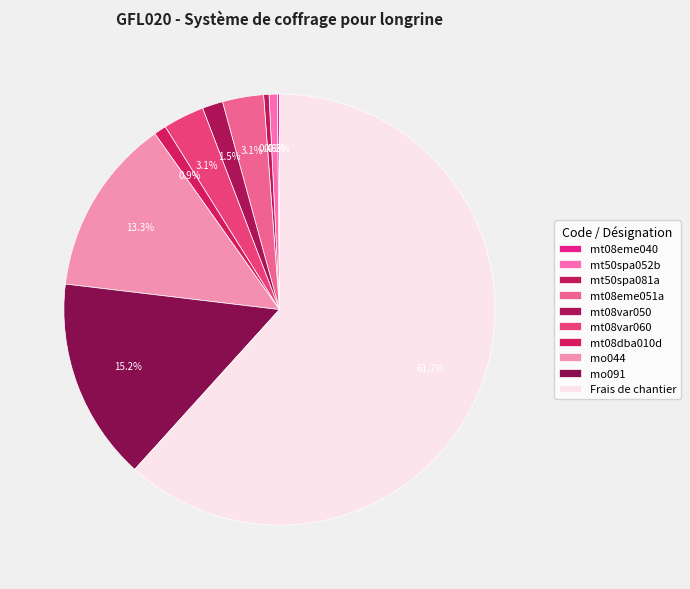

What percentage is NOT represented by mt08eme040?

99.8%